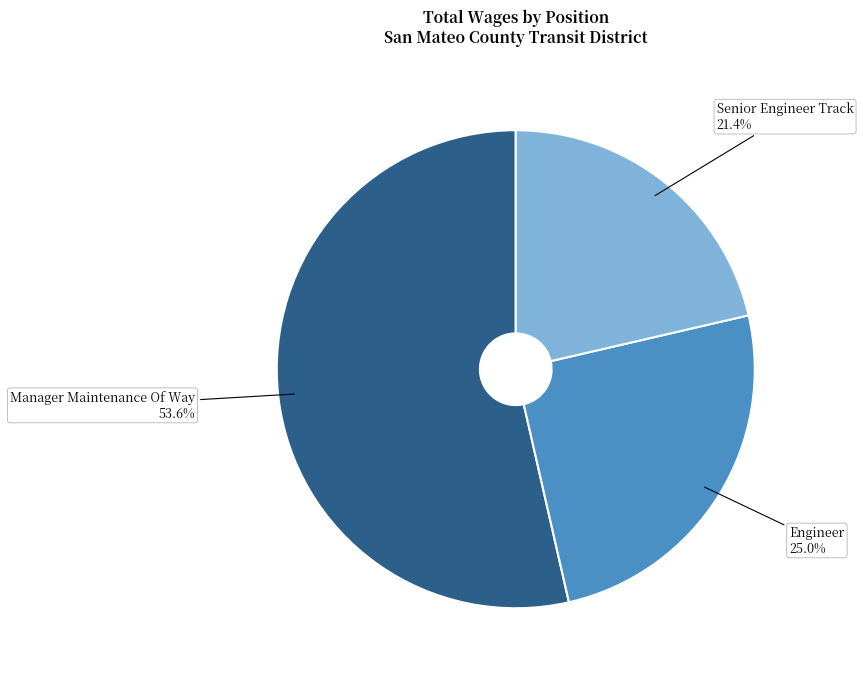

To the nearest percent, what portion does Engineer represent?

25%